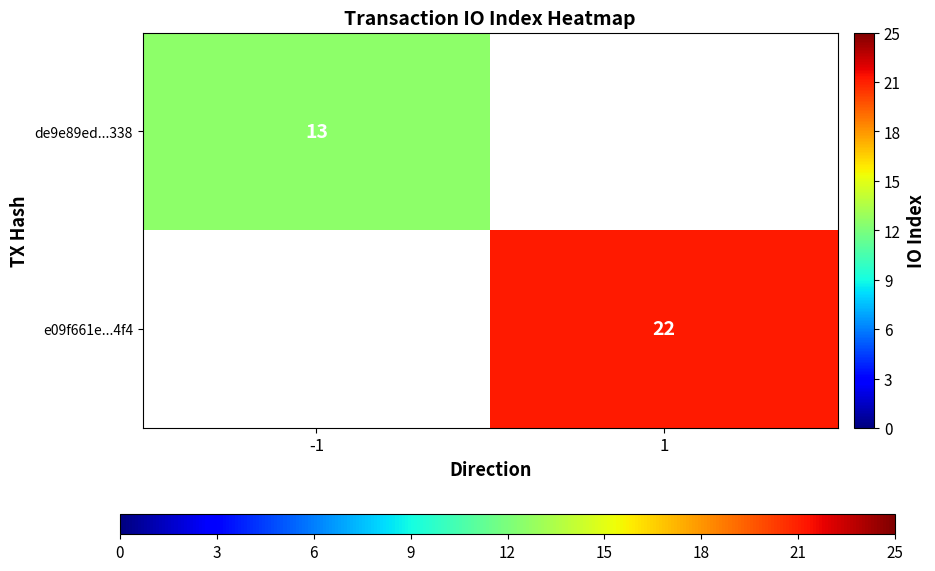

How many series are shown in this chart?

2